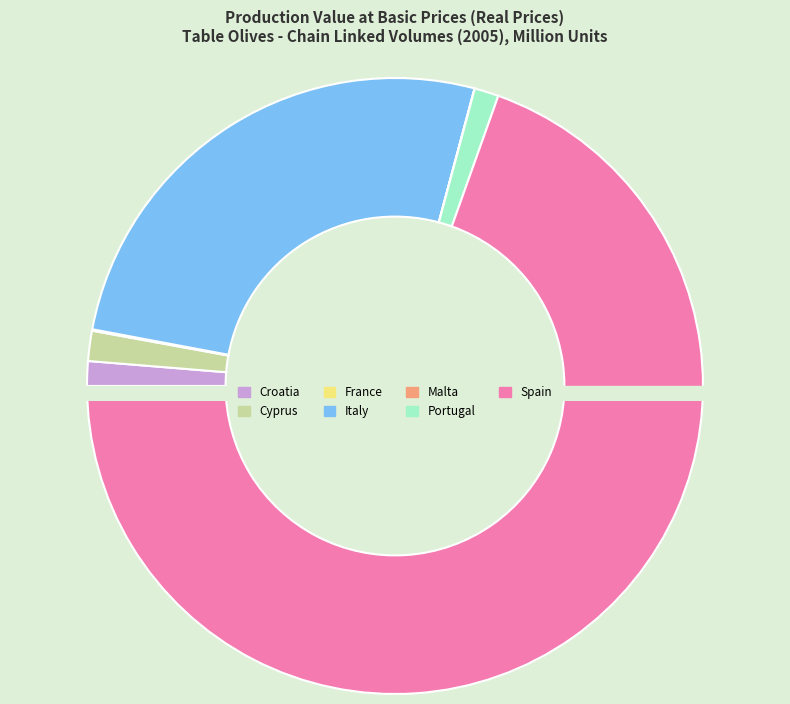

Does Spain account for over 50% of the chart?

Yes